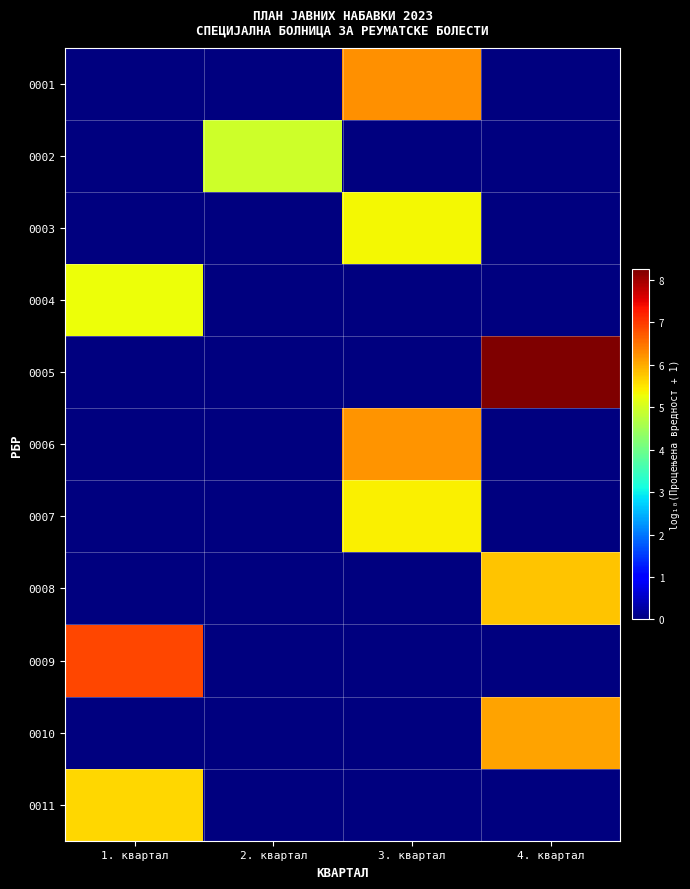

At 4. квартал, list the series in order from largest to smallest.

0005, 0010, 0008, 0001, 0002, 0003, 0004, 0006, 0007, 0009, 0011